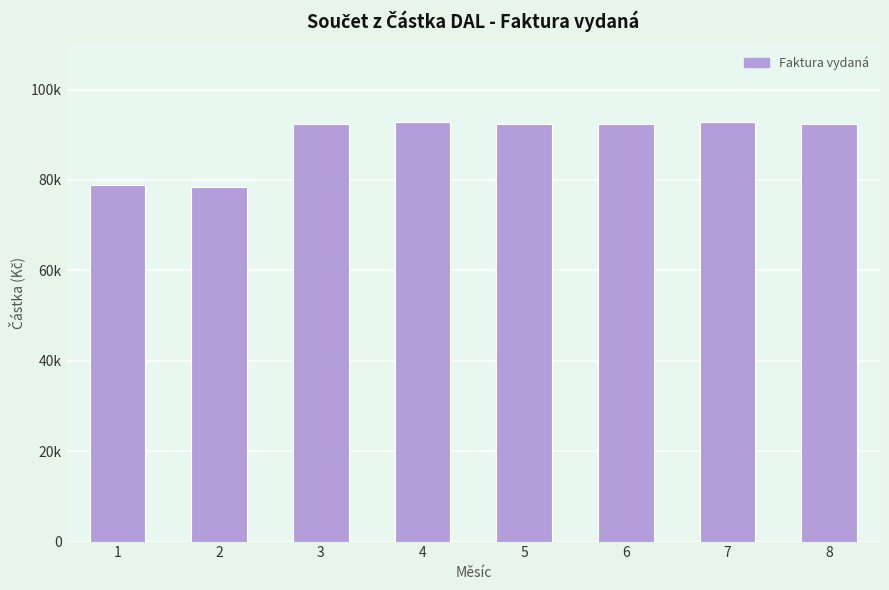

Reading left to right, list all the values displayed in this chart.

78886.8	78386.9	92386.1	92886.1	92386.1	92386.1	92886.1	92386.1